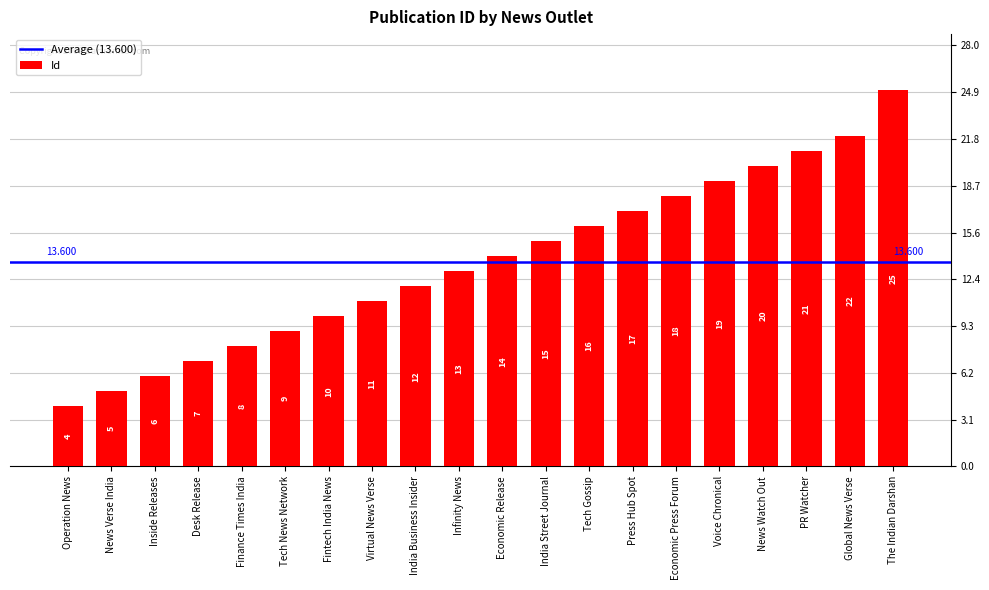

Reading left to right, what are all the values shown in this chart?

Operation News=4	News Verse India=5	Inside Releases=6	Desk Release=7	Finance Times India=8	Tech News Network=9	Fintech India News=10	Virtual News Verse=11	India Business Insider=12	Infinity News=13	Economic Release=14	India Street Journal=15	Tech Gossip=16	Press Hub Spot=17	Economic Press Forum=18	Voice Chronical=19	News Watch Out=20	PR Watcher=21	Global News Verse=22	The Indian Darshan=25